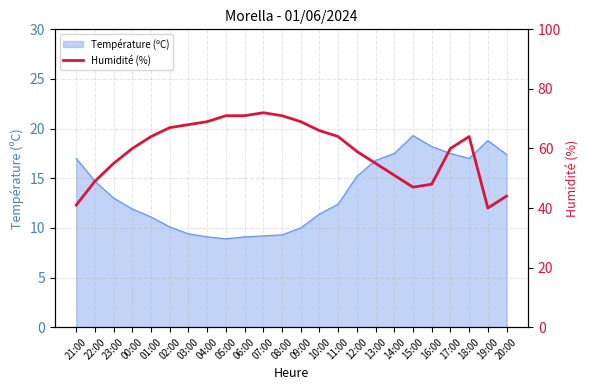

True or false: the data shows 72 at 13:00.

False